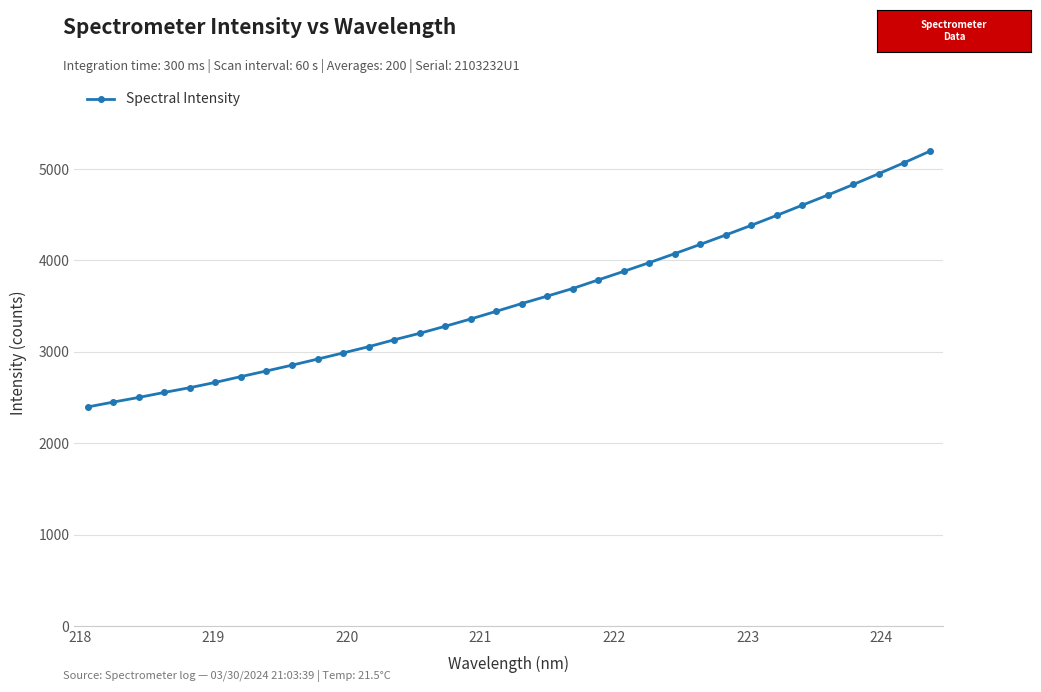

How many categories are shown in the chart?

34